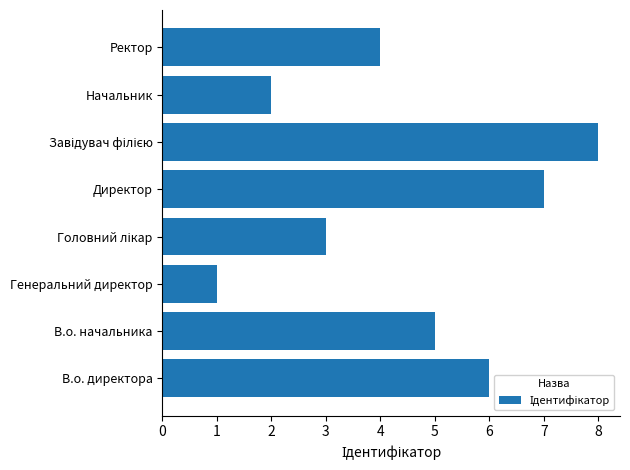

What is the sum of all values?

36